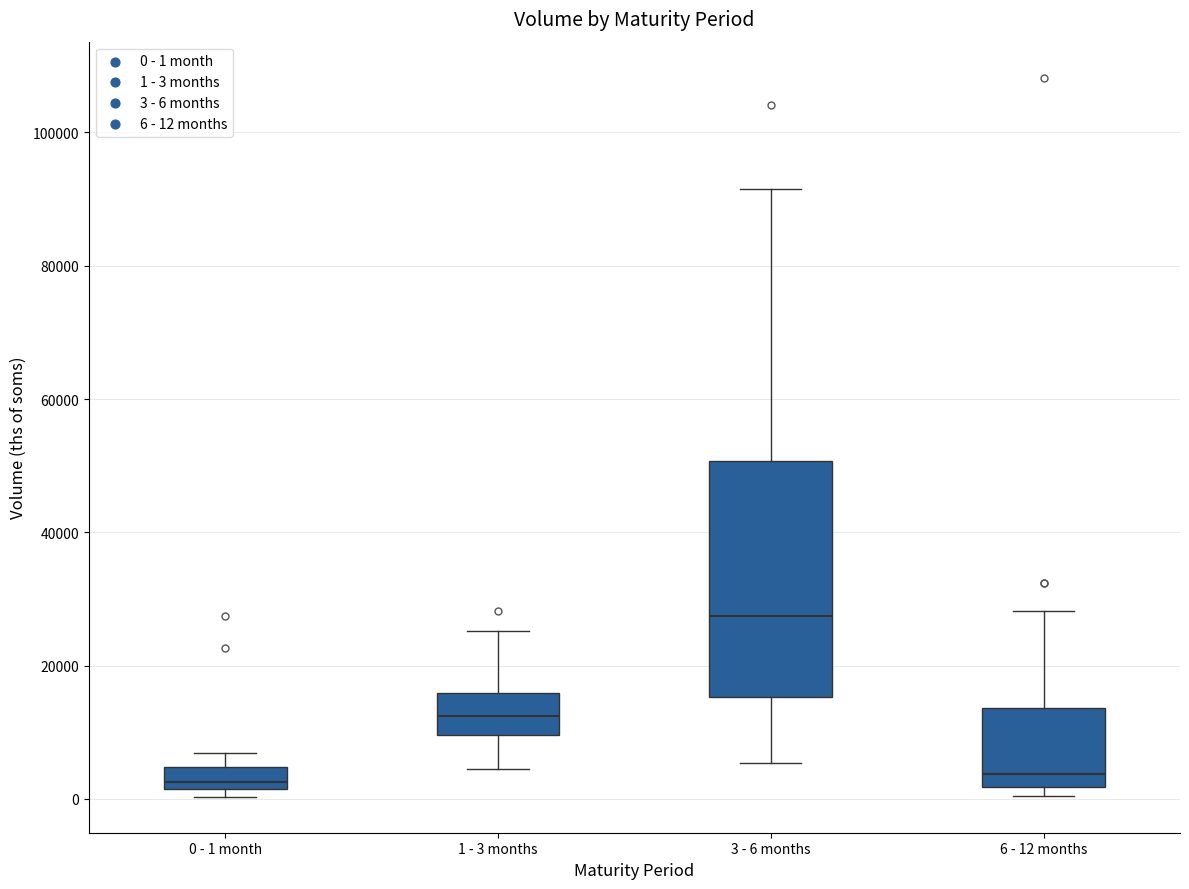

Reading left to right, read every box against the y-axis: the position of its median line, the range the box covers, and the ends of its whiskers. The values are not printed on the chart, so give them approximately, as read against the axis.

0 - 1 month: median 2000 (just above the box's lower edge), box 2000 to 4000, whiskers 0 to 6000
1 - 3 months: median 12000, box 10000 to 16000, whiskers 4000 to 26000
3 - 6 months: median 28000, box 16000 to 50000, whiskers 6000 to 92000
6 - 12 months: median 4000, box 2000 to 14000, whiskers 0 to 28000